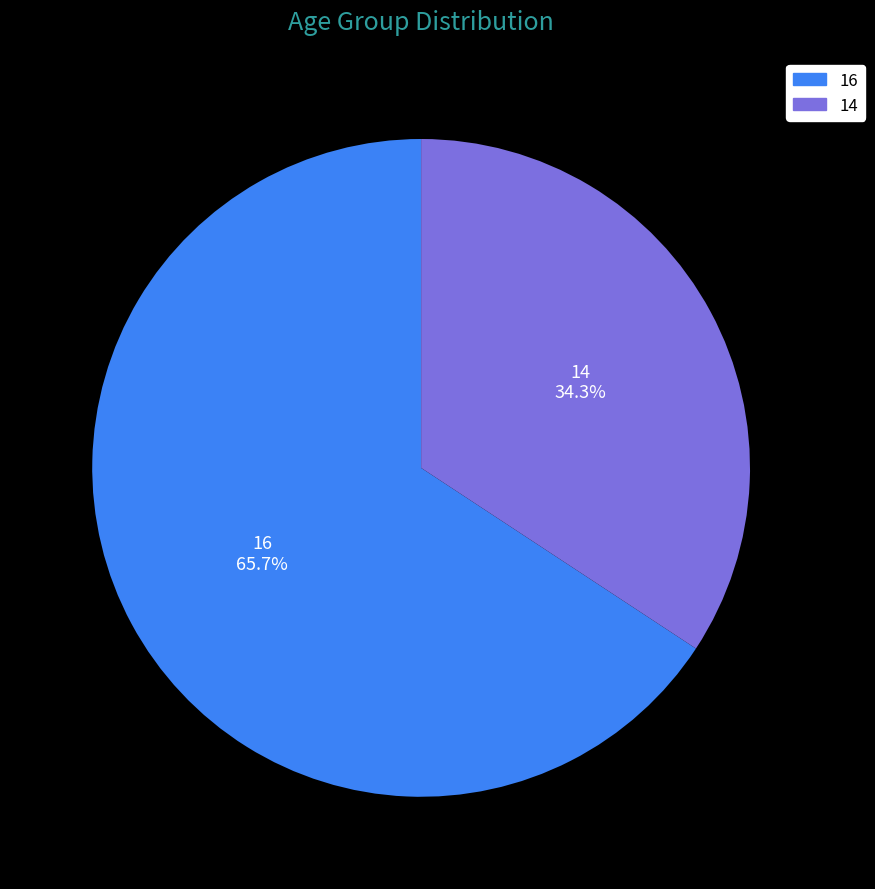

Count the number of slices in the pie.

2